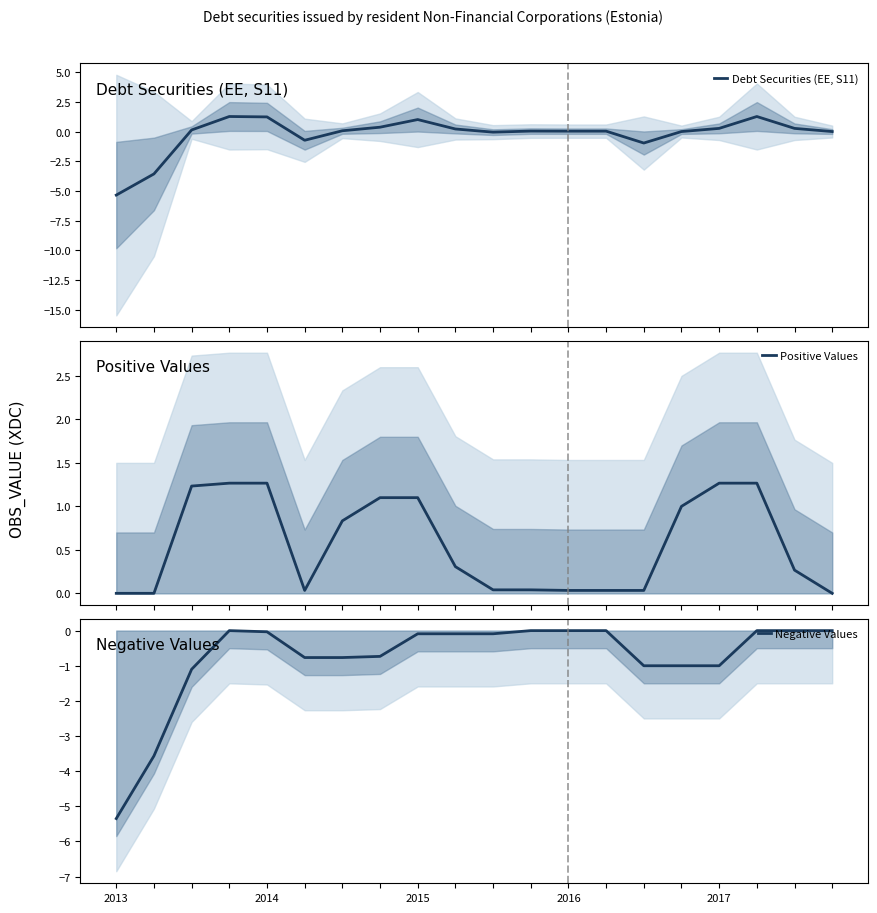

True or false: Positive Values and Negative Values cross at least once.

False